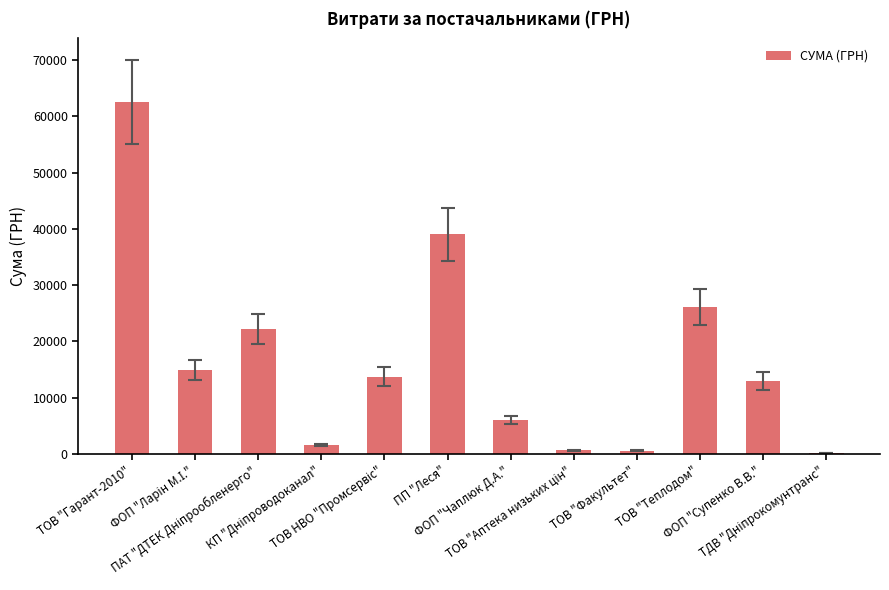

What is the greatest value displayed?

62549.2